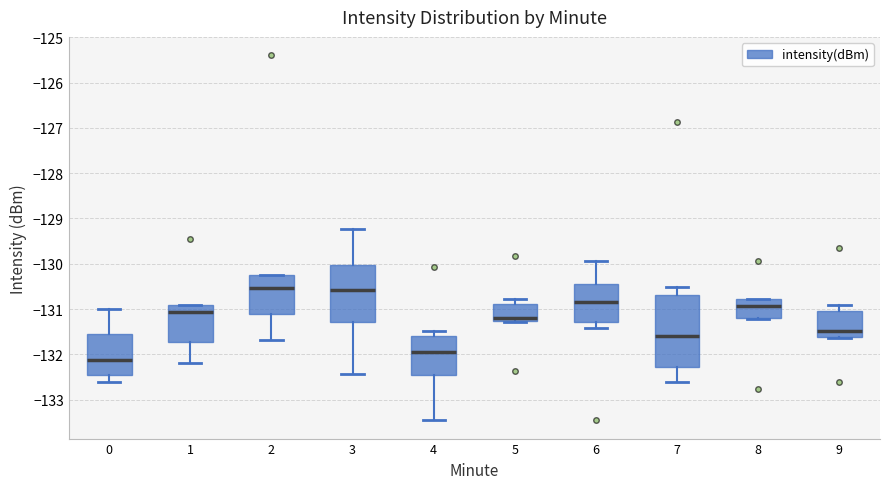

Reading left to right, transcribe this box plot: for each box, give where its median line is, the range the box spans, and where its two whiskers end, as read against the y-axis. The values are not printed on the chart, so give them approximately, as read against the axis.

0: median -132.1, box -132.4 to -131.6, whiskers -132.6 to -131.0
1: median -131.1, box -131.7 to -130.9, whiskers -132.2 to -130.9
2: median -130.5, box -131.1 to -130.3, whiskers -131.7 to -130.2
3: median -130.6, box -131.3 to -130.0, whiskers -132.4 to -129.2
4: median -131.9, box -132.4 to -131.6, whiskers -133.5 to -131.5
5: median -131.2, box -131.3 to -130.9, whiskers -131.3 to -130.8
6: median -130.8, box -131.3 to -130.5, whiskers -131.4 to -129.9
7: median -131.6, box -132.3 to -130.7, whiskers -132.6 to -130.5
8: median -130.9, box -131.2 to -130.8, whiskers -131.2 to -130.8
9: median -131.5, box -131.6 to -131.0, whiskers -131.6 to -130.9